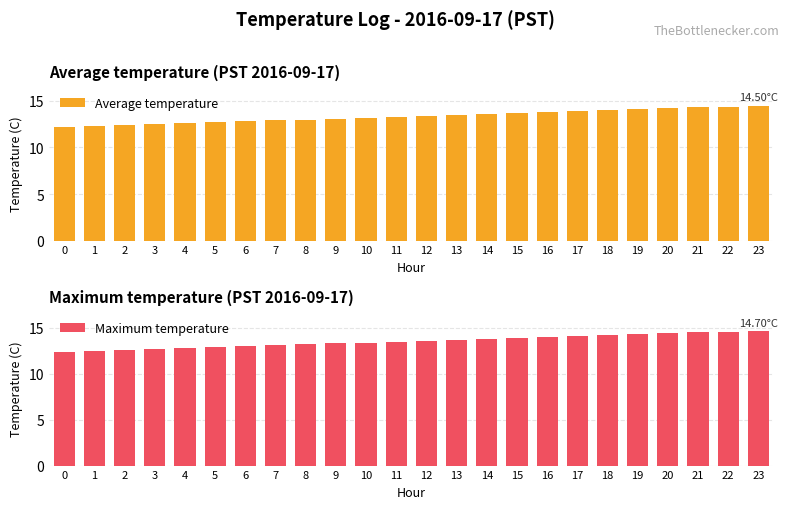

What is the maximum value shown in the chart?

14.7